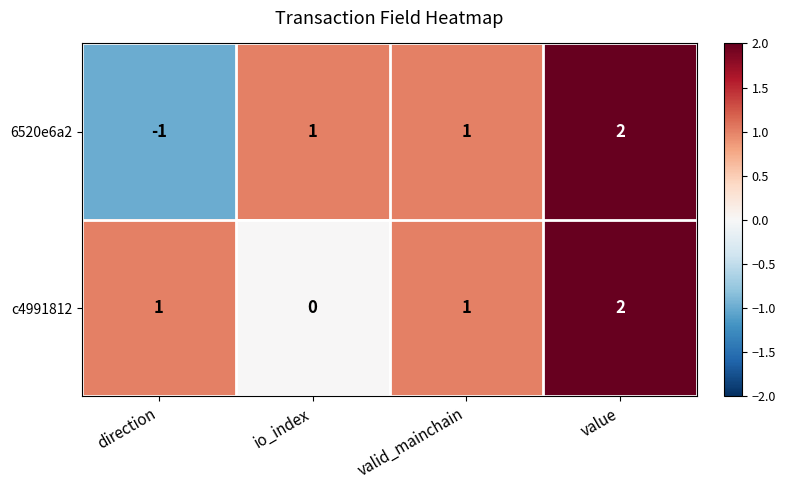

What is the difference between the maximum and minimum values in the 6520e6a2 series?

3